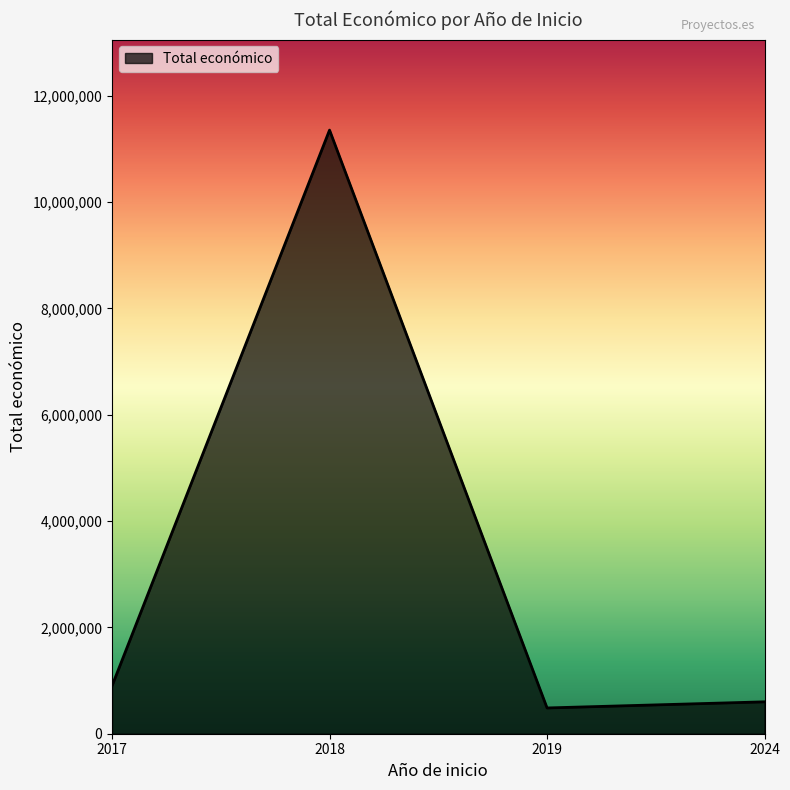

Reading left to right, list all the values displayed in this chart.

899843	11355801	484641	600000